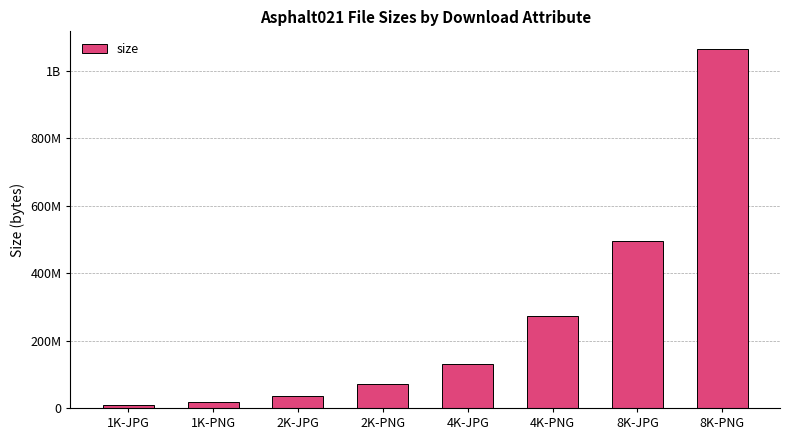

Are the bars horizontal?

No